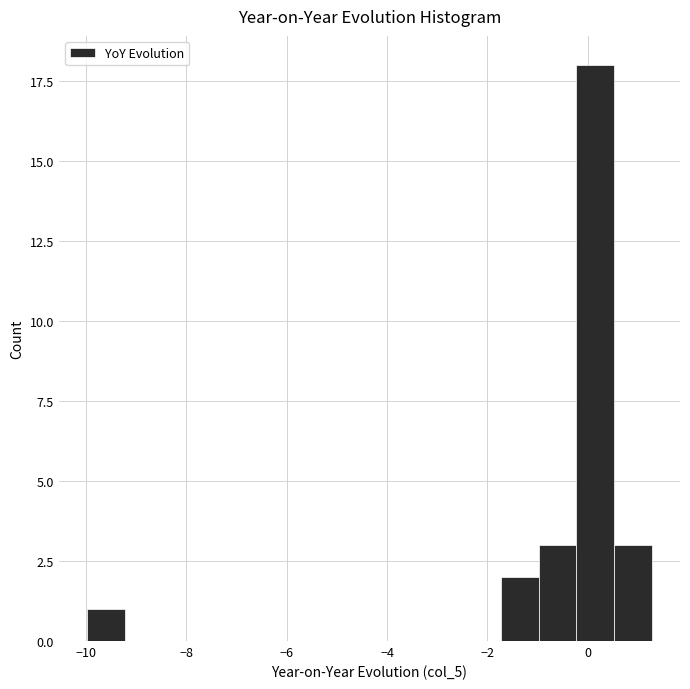

Around what value on the x-axis is the tallest bar? Give the approximate position of its centre, as read against the axis.

0.2